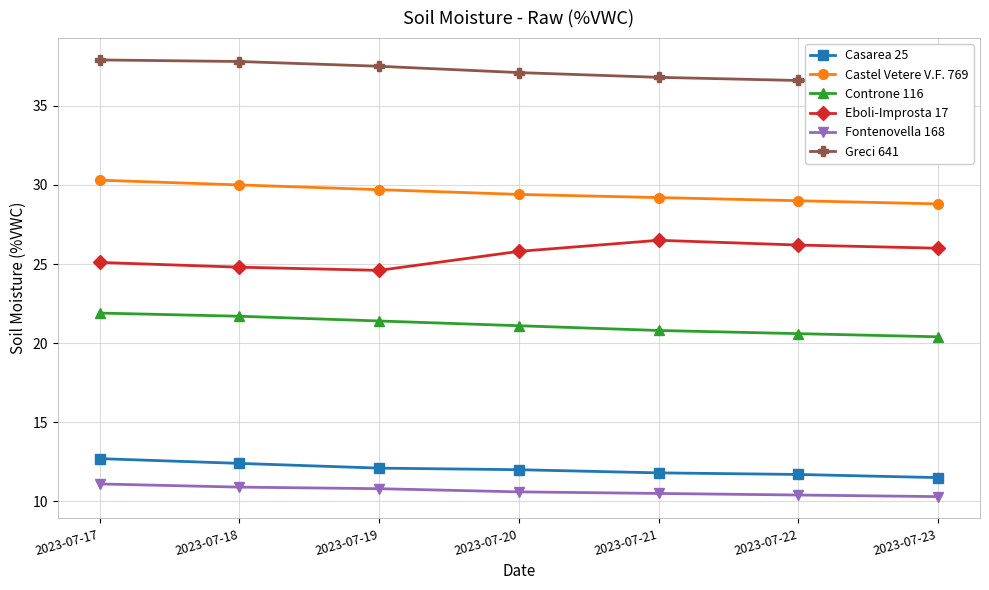

The Fontenovella 168 series shows 2.7 at 2023-07-21. True or false?

False